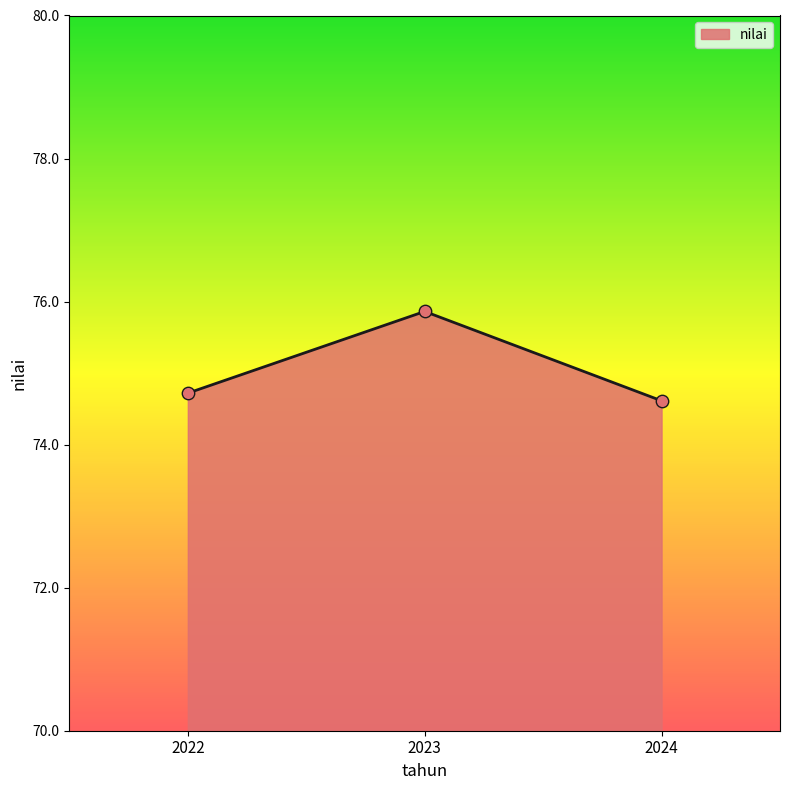

What is the change in value from 2022 to 2024?

-0.1